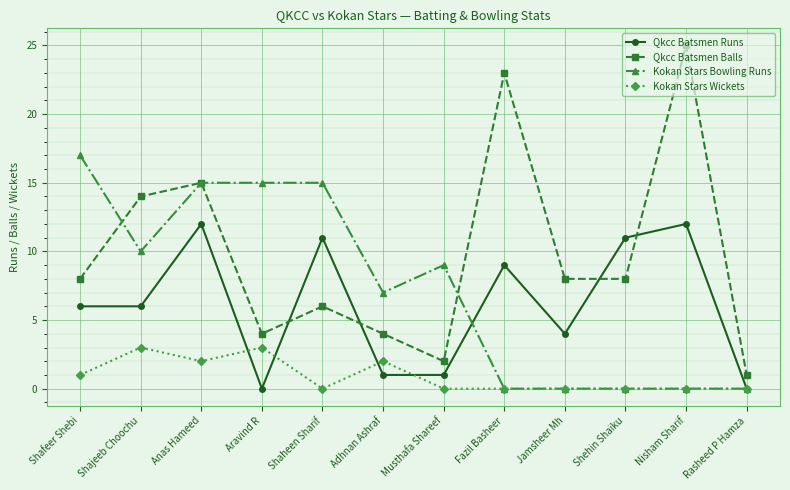

What is the difference between the maximum and minimum values in the Kokan Stars Wickets series?

3